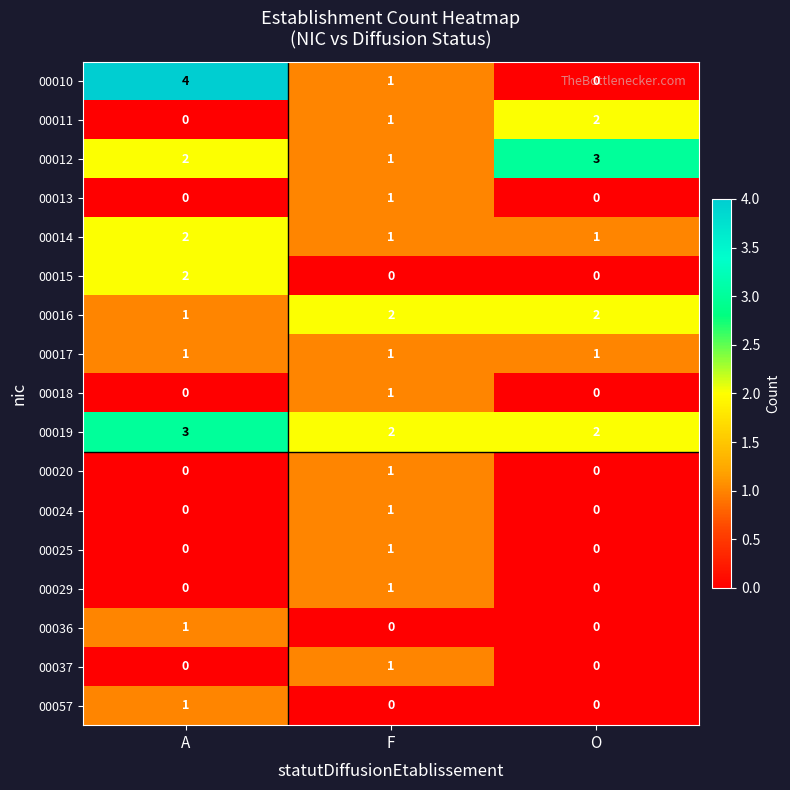

Between A and F, which series saw the biggest shift?

00010